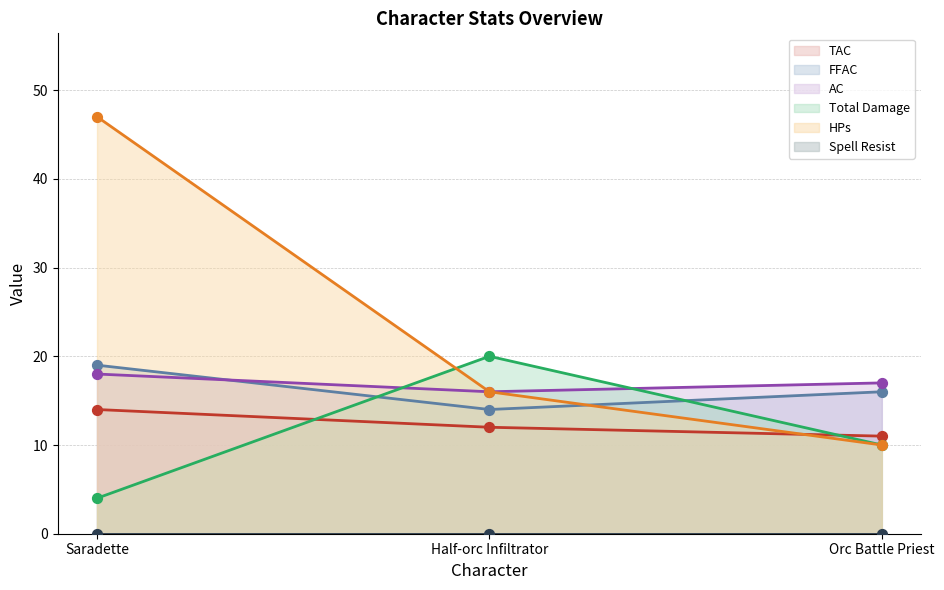

The AC series shows 18 at Saradette. True or false?

True